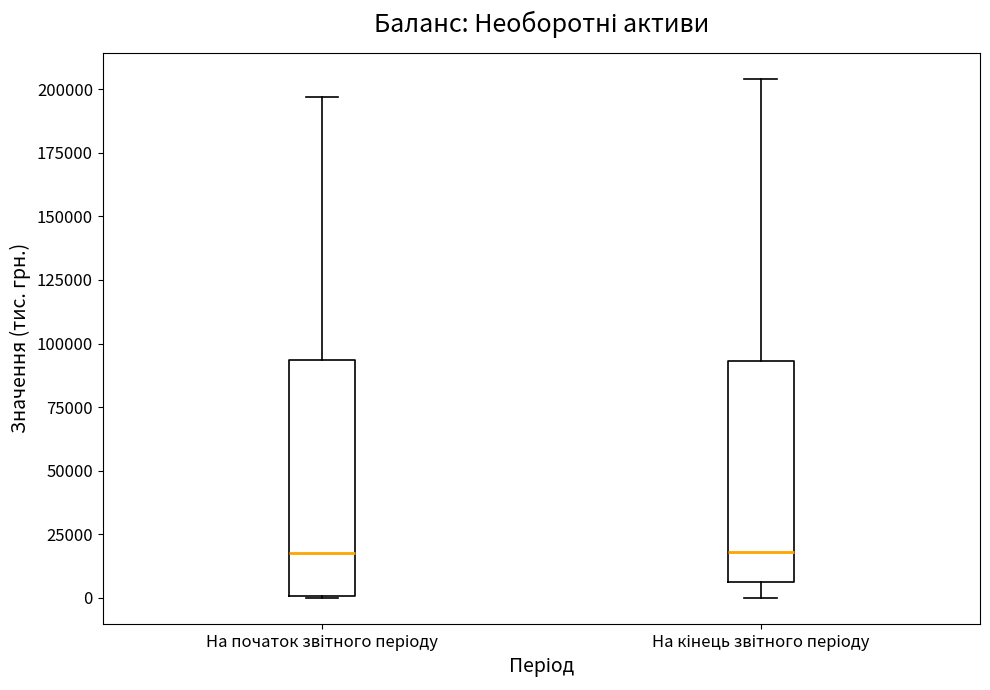

Where is the lower edge of the box for На кінець звітного періоду on the y-axis? The values are not printed on the chart, so give them approximately, as read against the axis.

5000